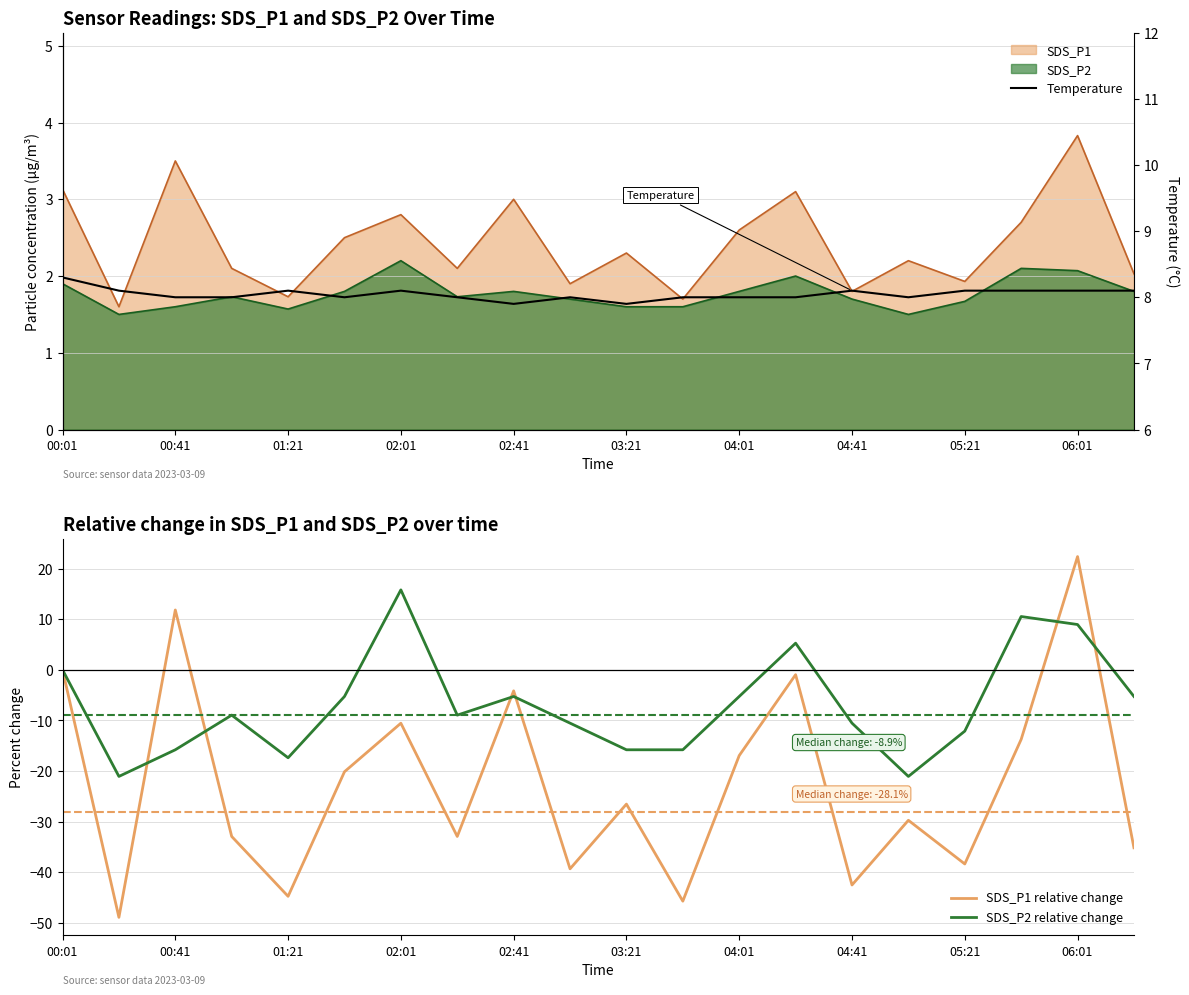

Is it true that SDS_P2 relative change equals -24.9 at 00:41?

False